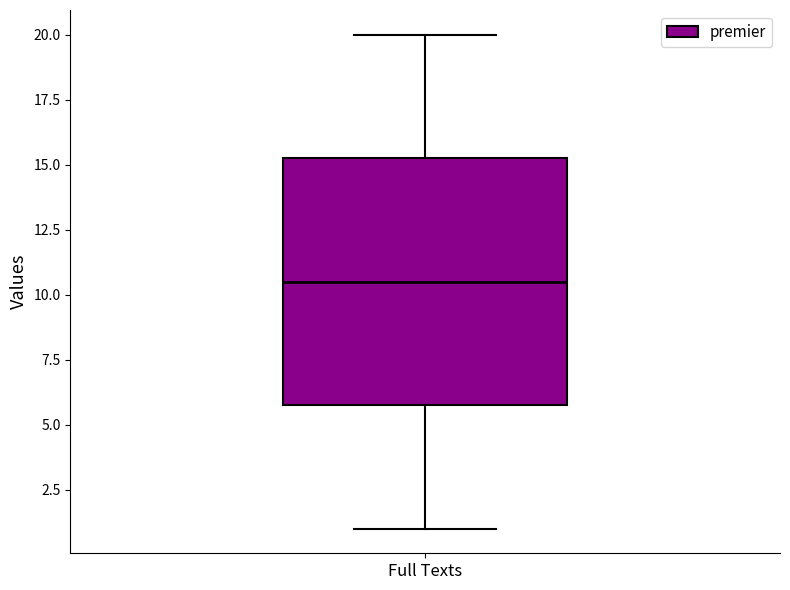

Read this box plot against the y-axis: the position of the median line, the range covered by the box, and the ends of both whiskers. The values are not printed on the chart, so give them approximately, as read against the axis.

median 10.5, box 6.0 to 15.5, whiskers 1.0 to 20.0